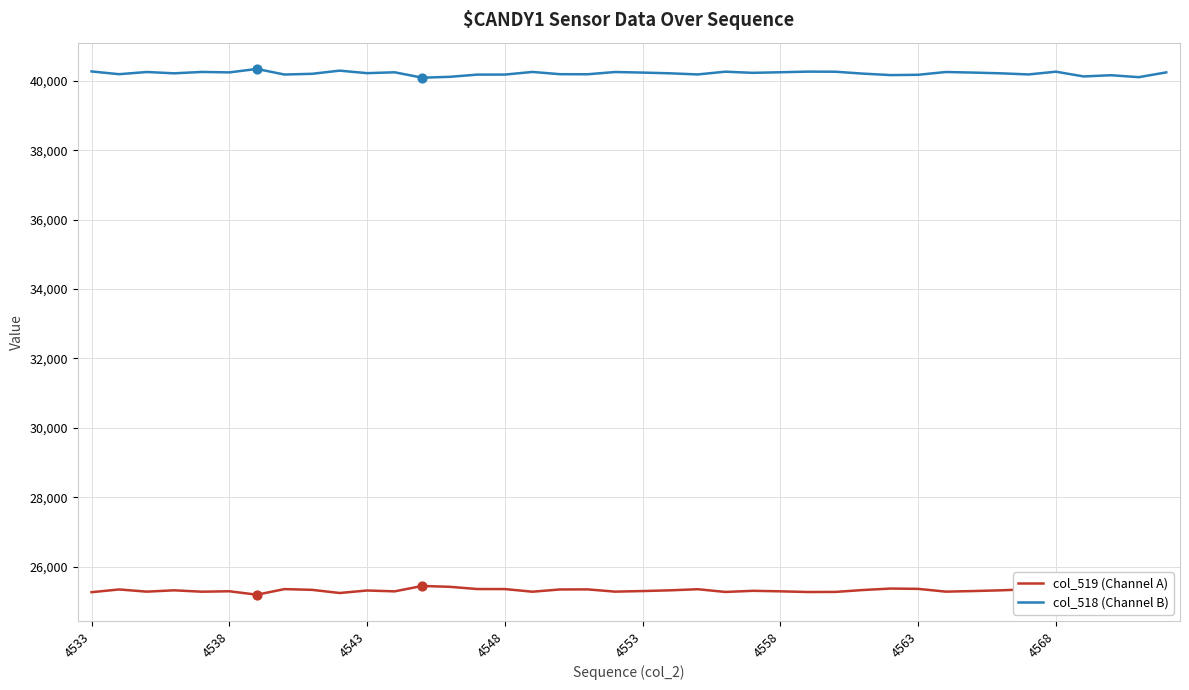

Which series has the largest total across all categories?

col_518 (Channel B)